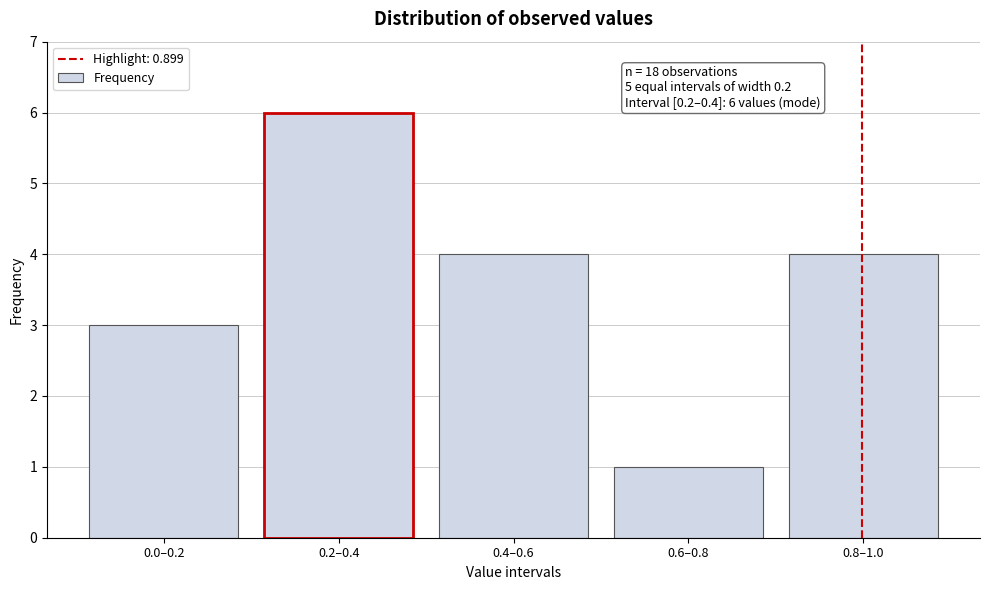

Reading right to left, list all the values displayed in this chart.

0.8–1.0=4	0.6–0.8=1	0.4–0.6=4	0.2–0.4=6	0.0–0.2=3